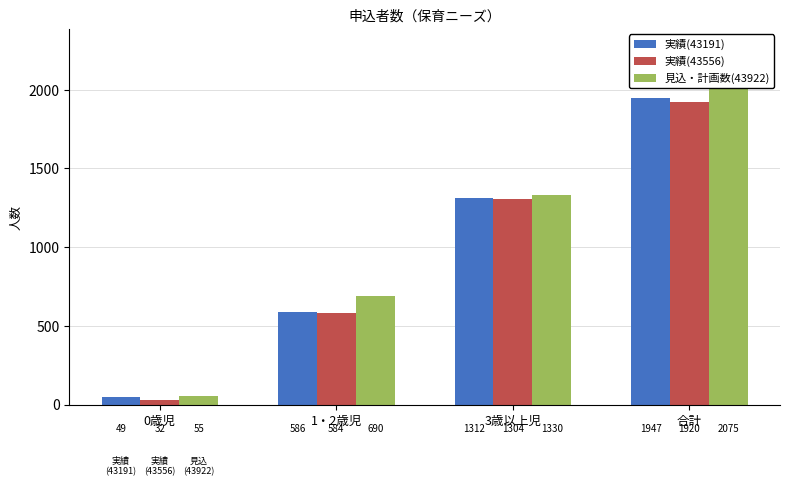

What is the highest value of the 見込・計画数(43922) series?

2075